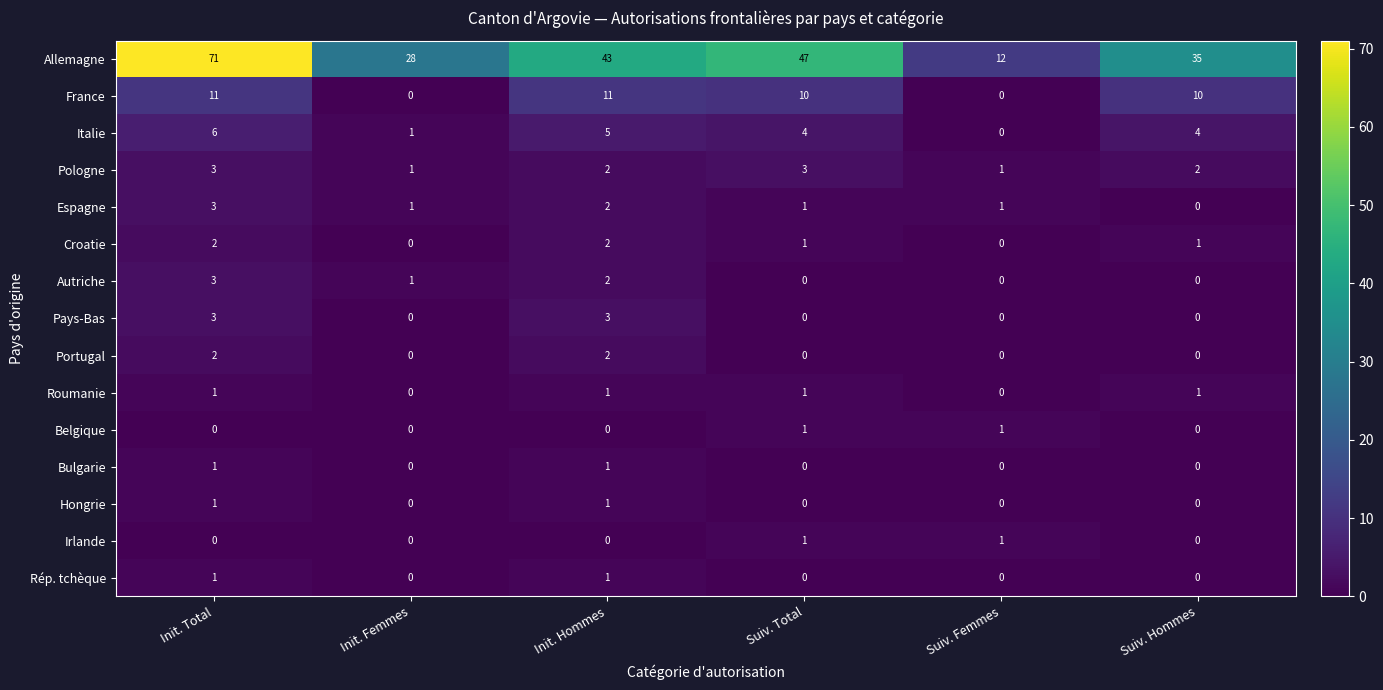

What is the difference between the maximum and minimum values in the Italie series?

6